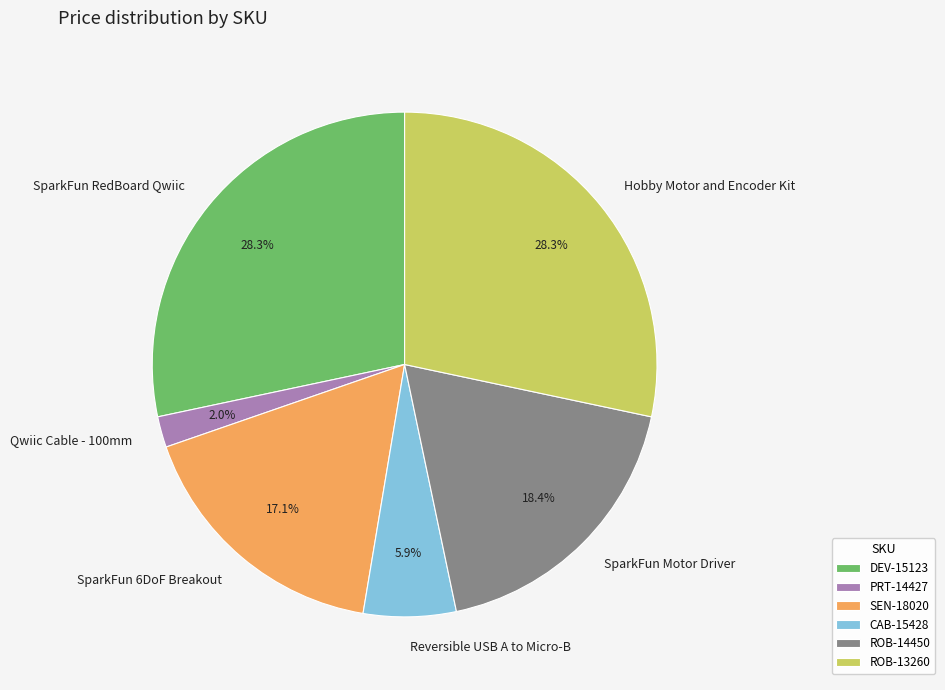

Approximately how many times larger is the value at DEV-15123 compared to ROB-13260?

1.0